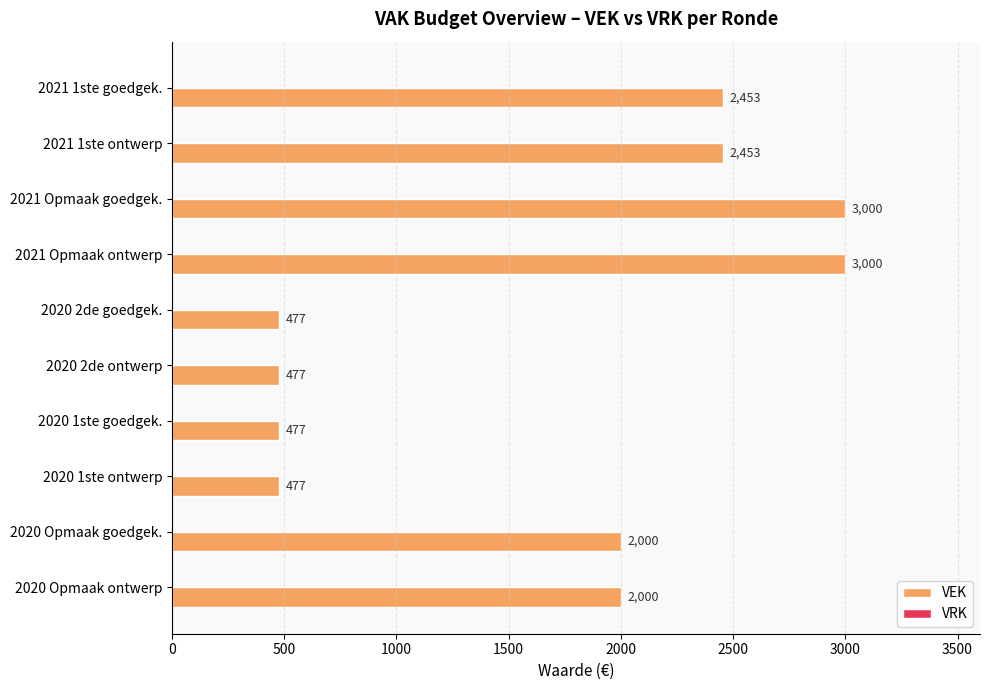

Are the bars horizontal?

Yes